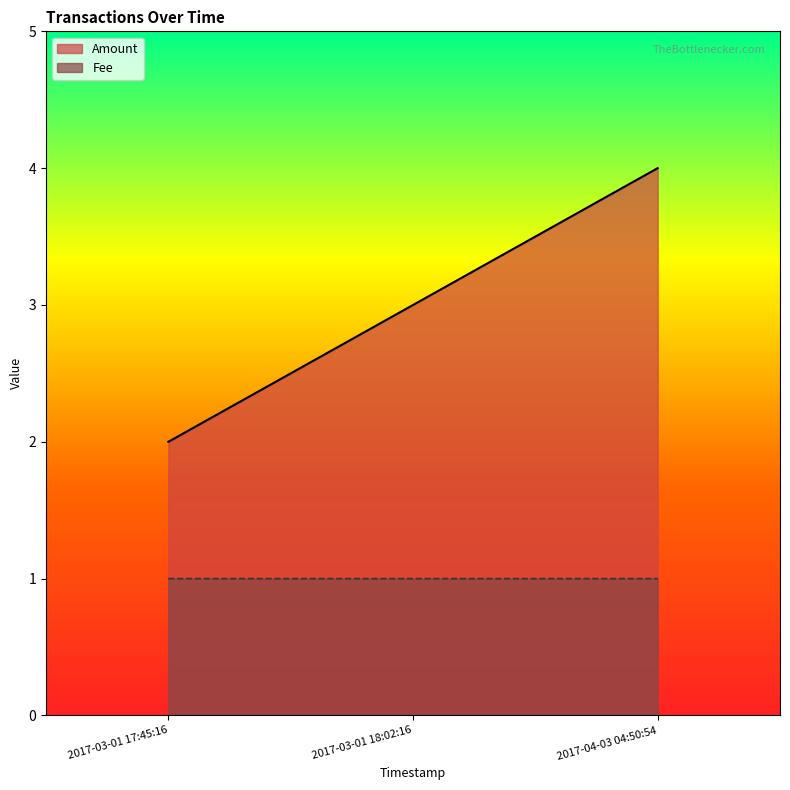

Is it true that Fee equals 1.3 at 2017-03-01 17:45:16?

False